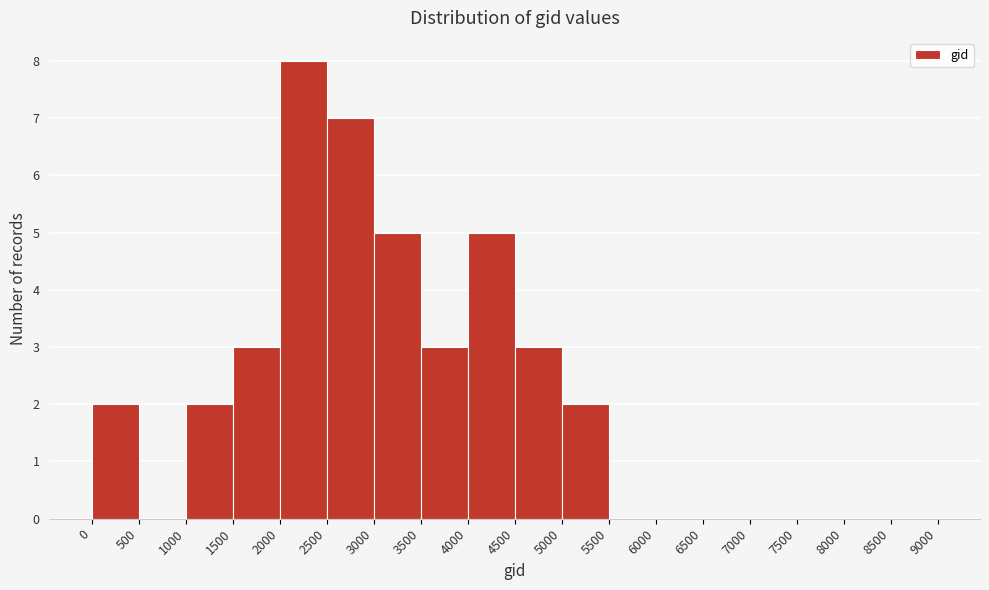

Over which range of the x-axis is the bar tallest?

2000 to 2500